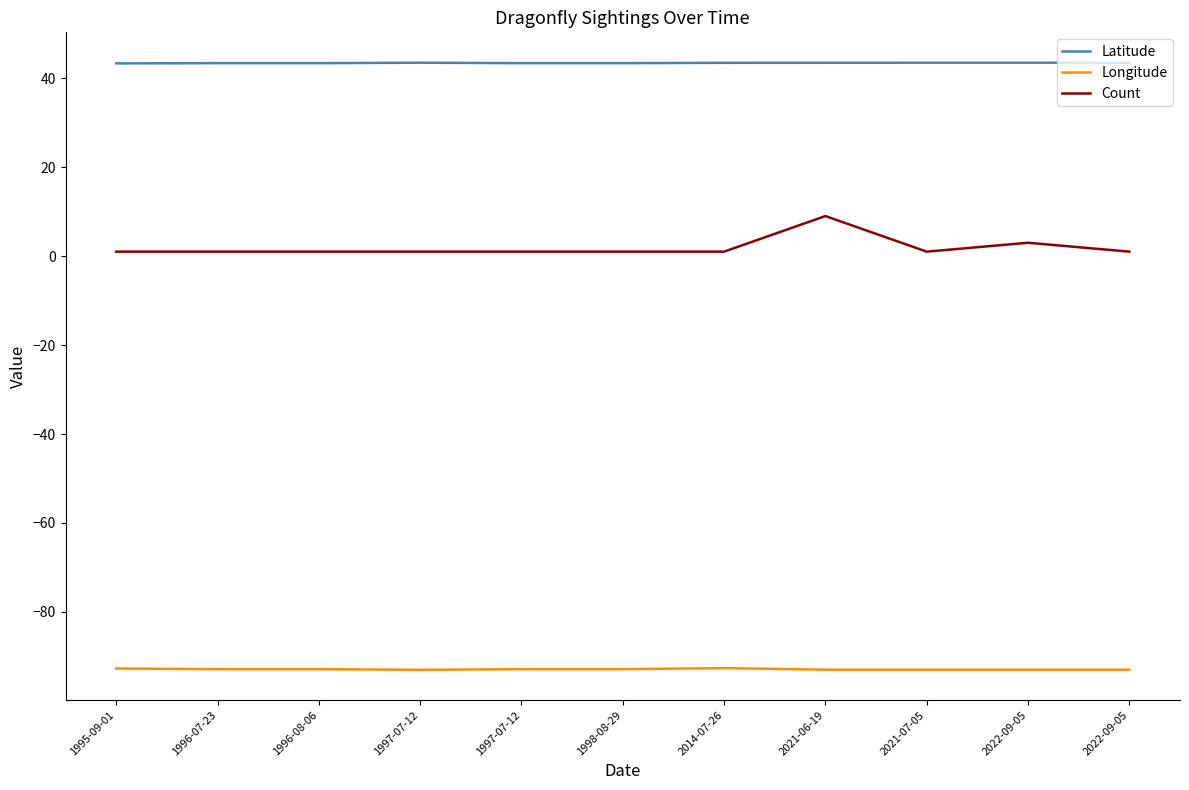

Which series changed the most between 1995-09-01 and 1996-08-06?

Longitude